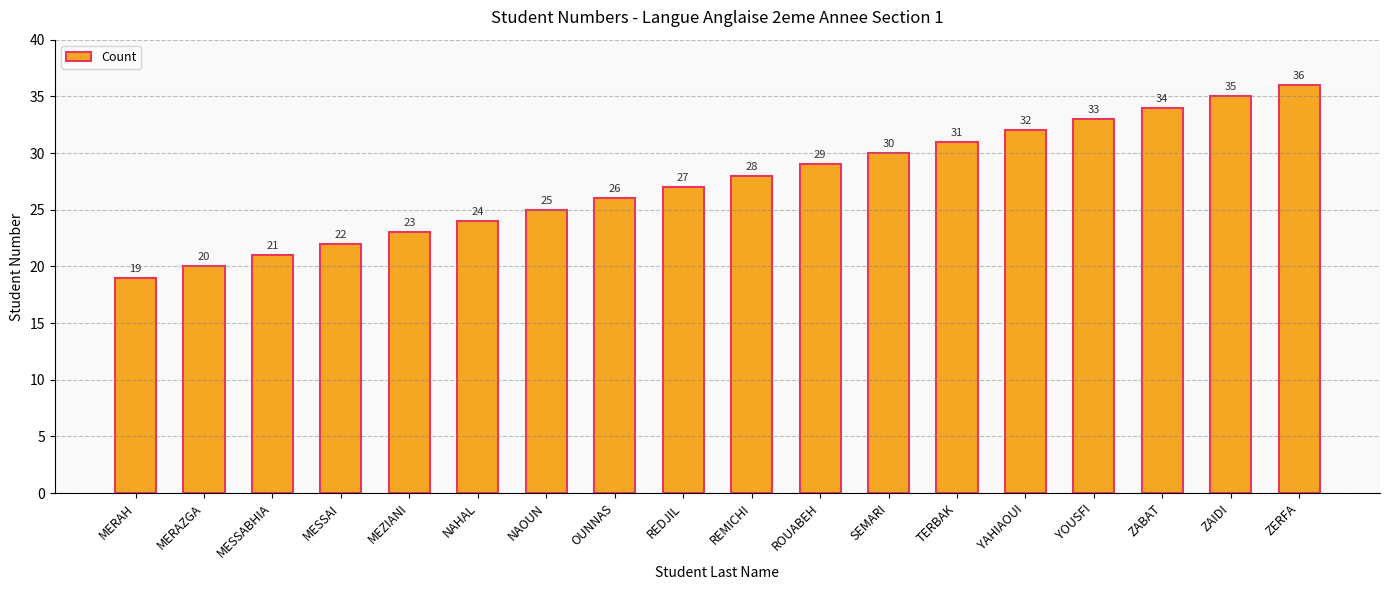

What is the change in value from MERAZGA to NAHAL?

+4